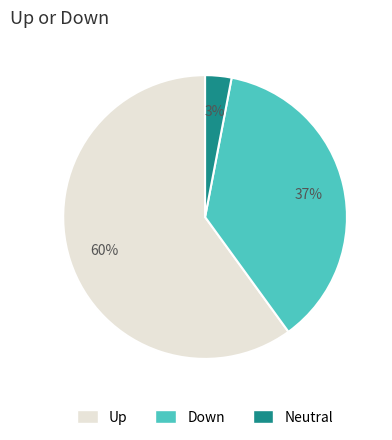

Is there any slice that represents more than half of the pie?

Yes